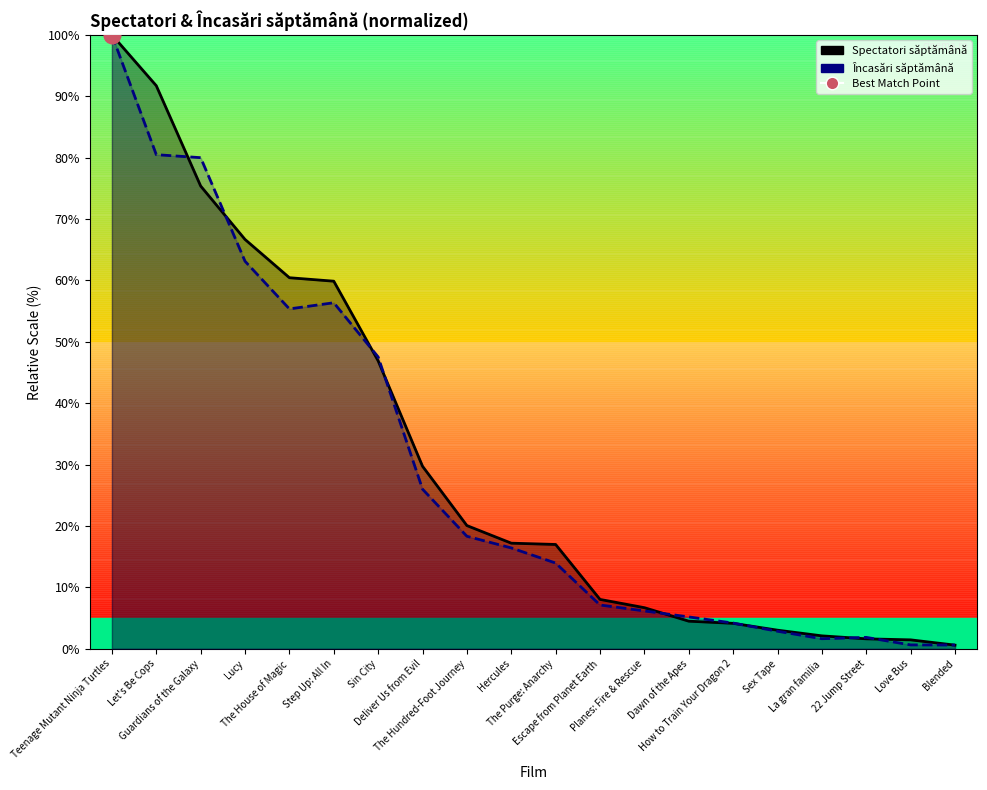

Read the Spectatori săptămână value at Deliver Us from Evil.

29.7